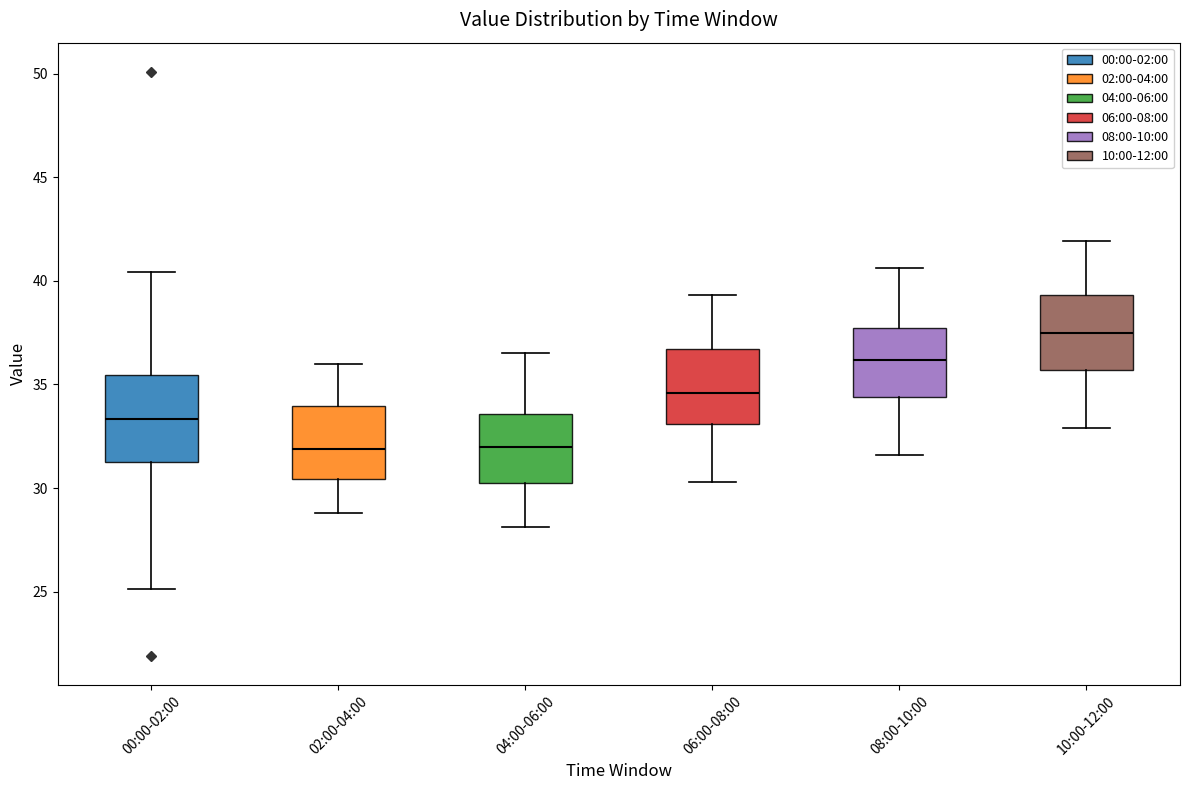

Where is the lower edge of the box for 10:00-12:00 on the y-axis? The values are not printed on the chart, so give them approximately, as read against the axis.

35.5